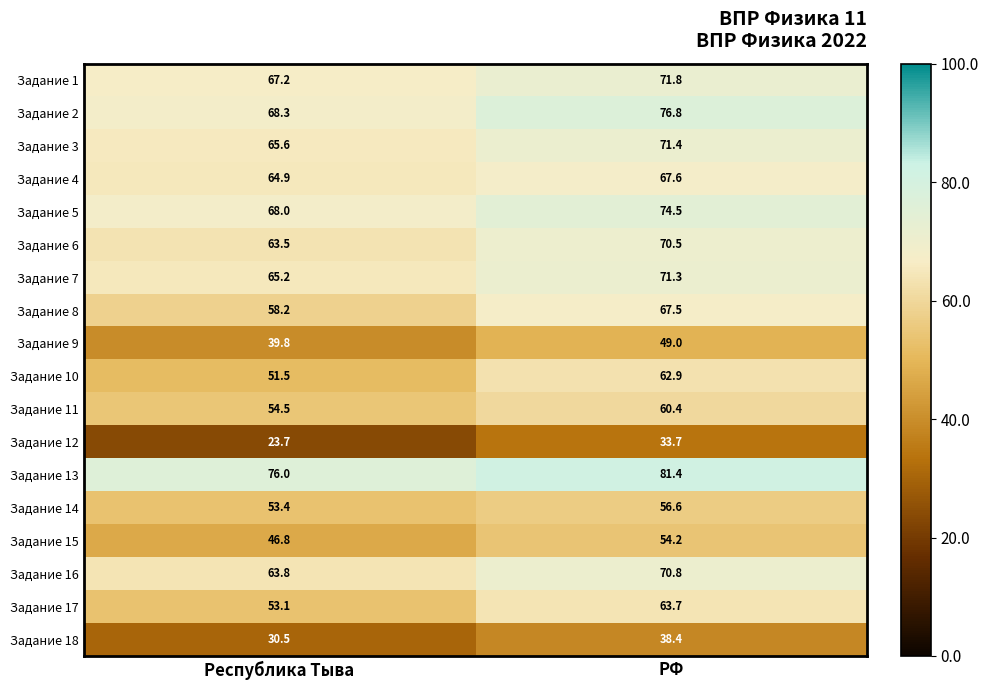

What is the sum of all Задание 18 values?

68.9